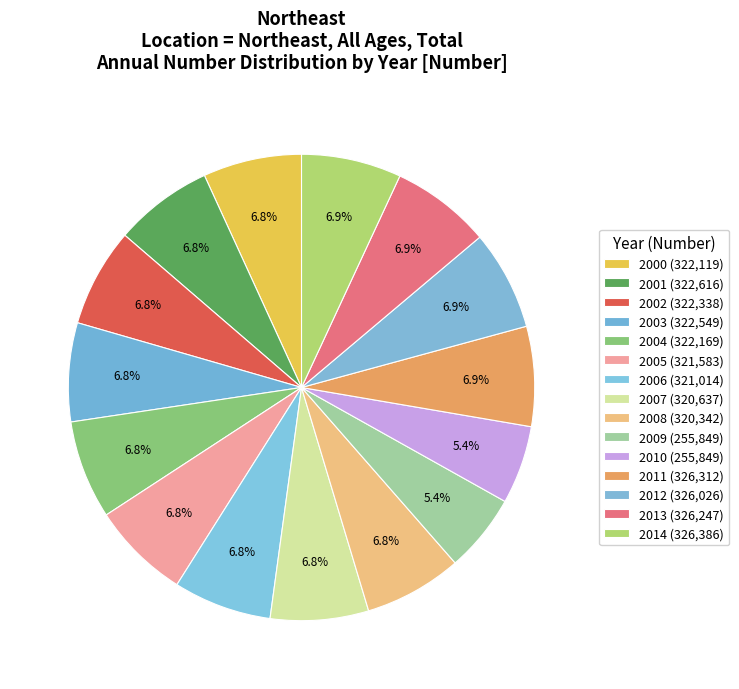

Count the number of slices in the pie.

15